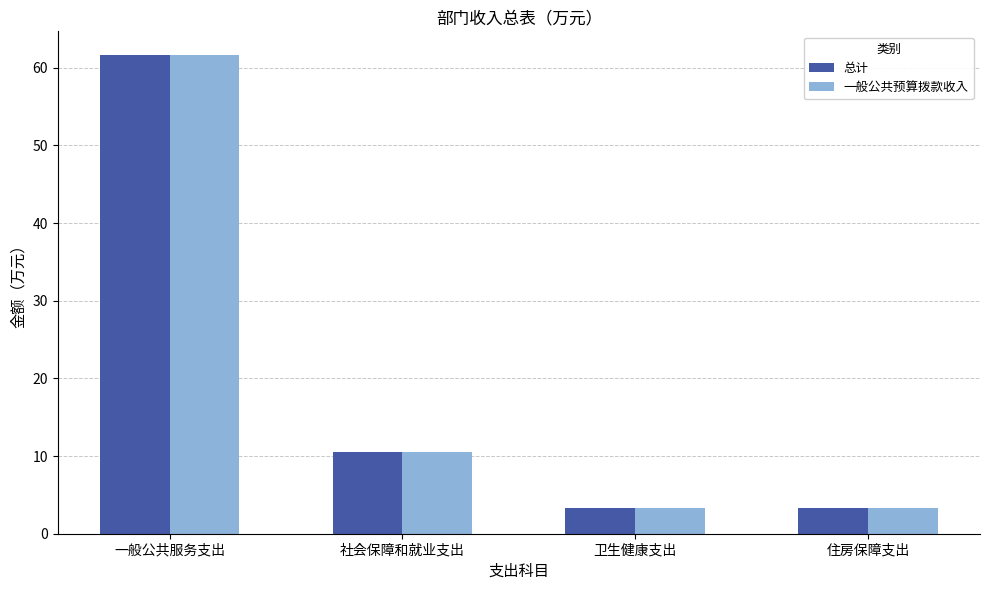

Is it true that 一般公共预算拨款收入 equals 4.3 at 社会保障和就业支出?

False